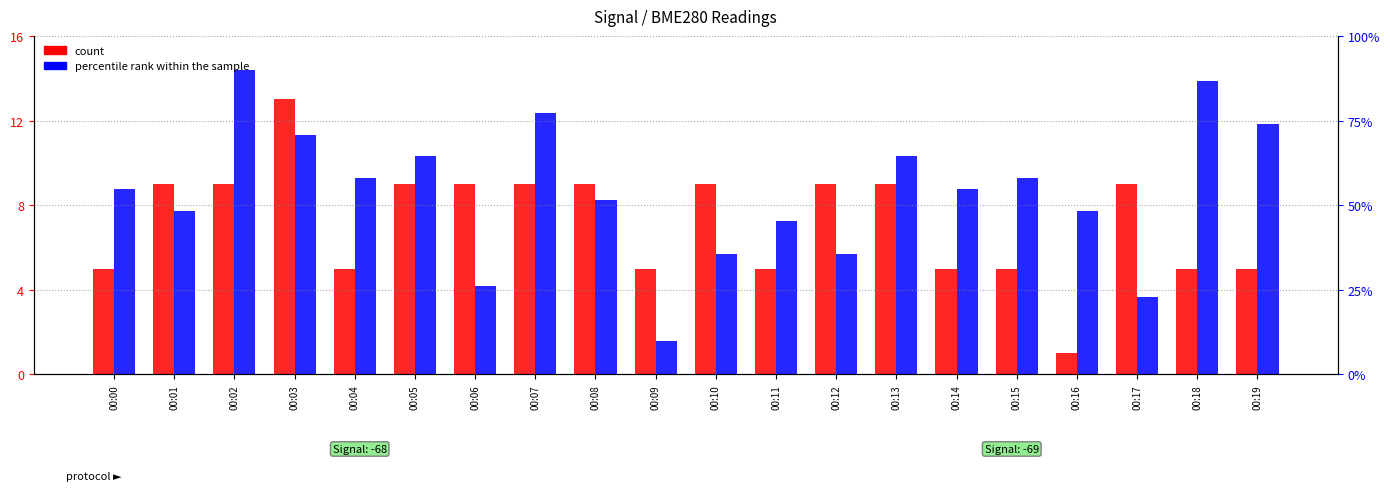

At how many categories does at least one series exceed 7?

19